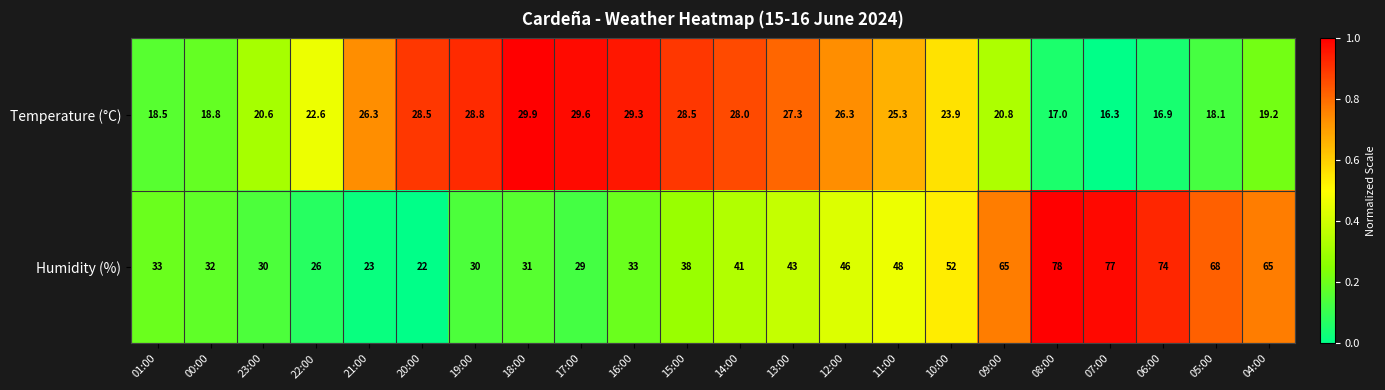

Is the value of Humidity (%) at 22:00 greater than the value of Temperature (°C) at 16:00?

No